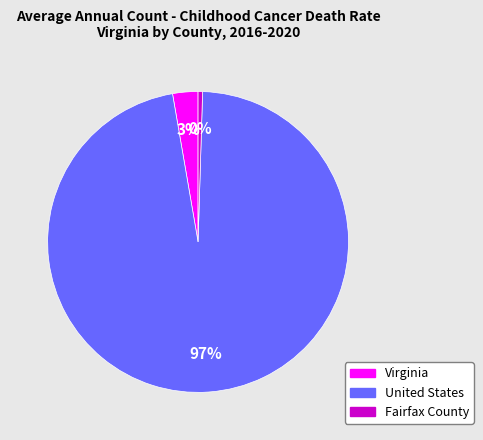

Is it true that Virginia is 3% of the pie?

True